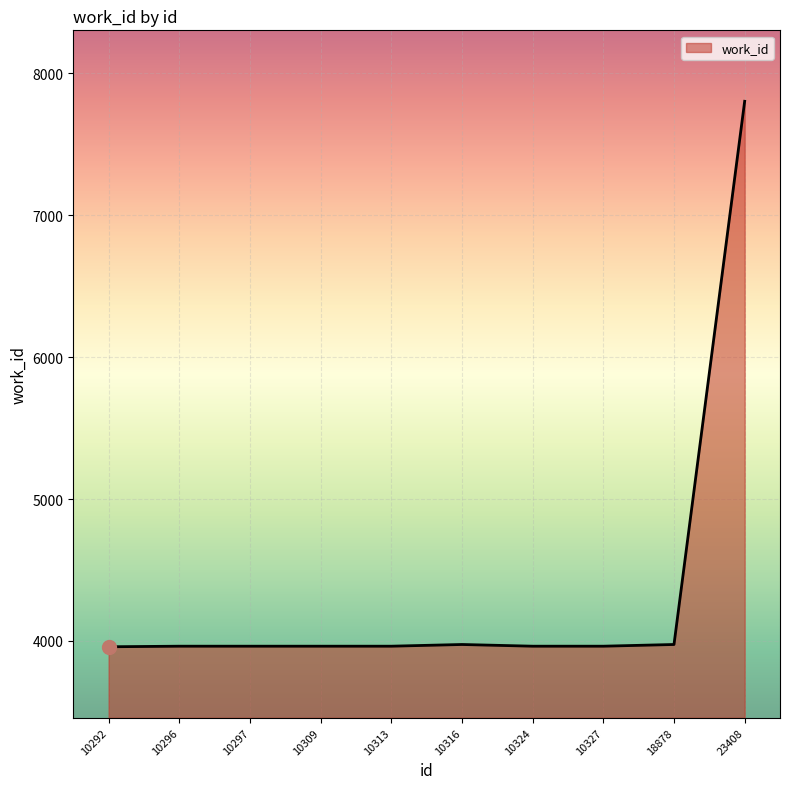

What is the ratio of the value at 18878 to the value at 10313?

1.0